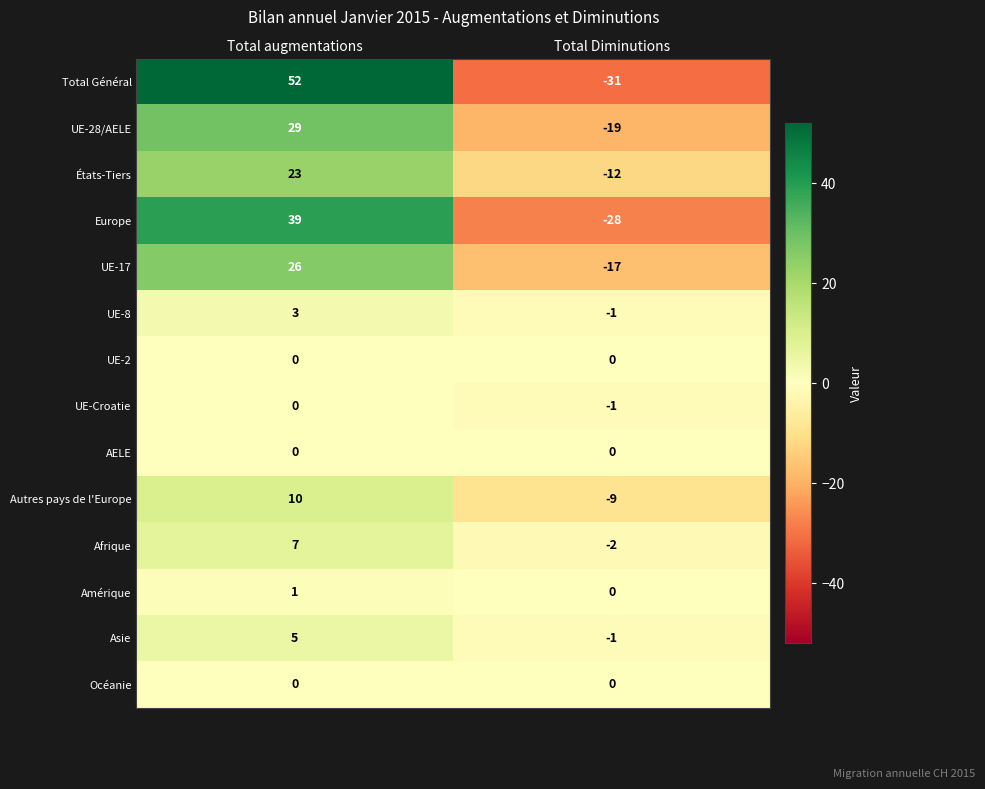

Which label corresponds to the smallest value in the chart?

Total Diminutions